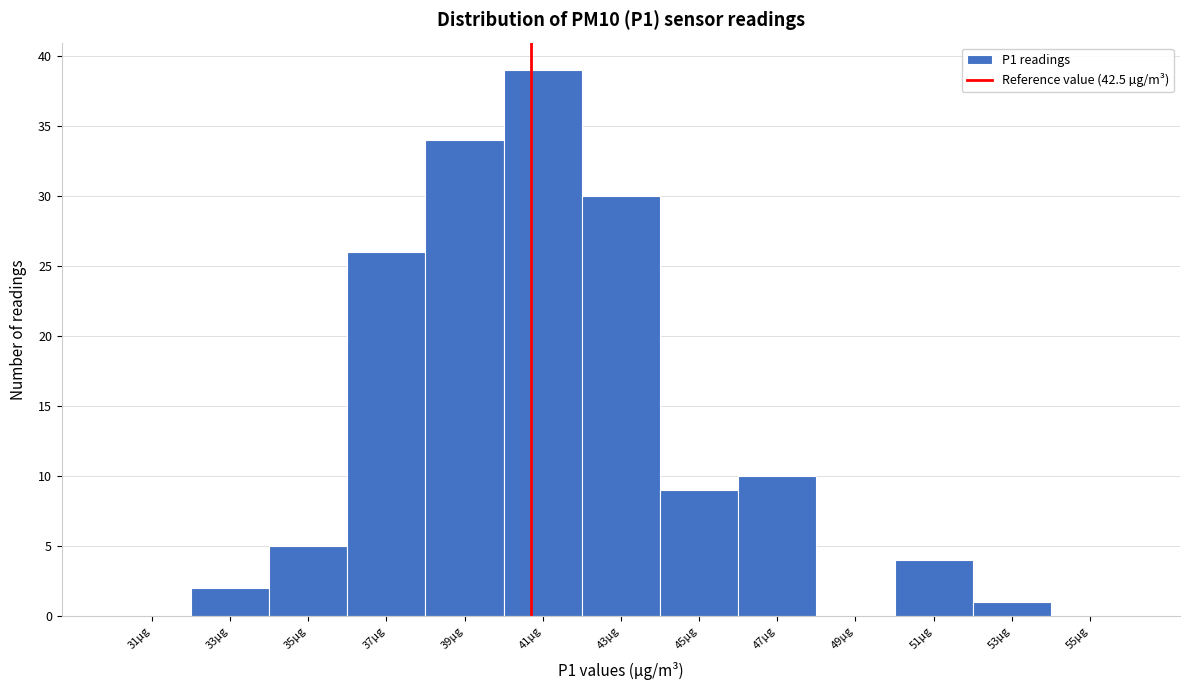

Reading right to left, list all the values displayed in this chart.

55µg=0	53µg=1	51µg=4	49µg=0	47µg=10	45µg=9	43µg=30	41µg=39	39µg=34	37µg=26	35µg=5	33µg=2	31µg=0